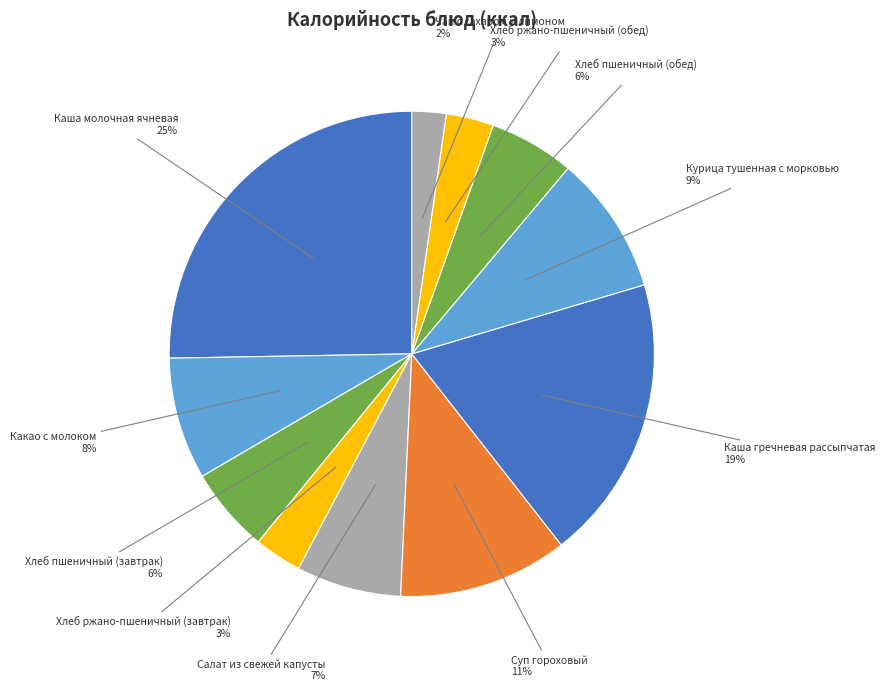

What is the largest slice in the pie chart?

Каша молочная ячневая